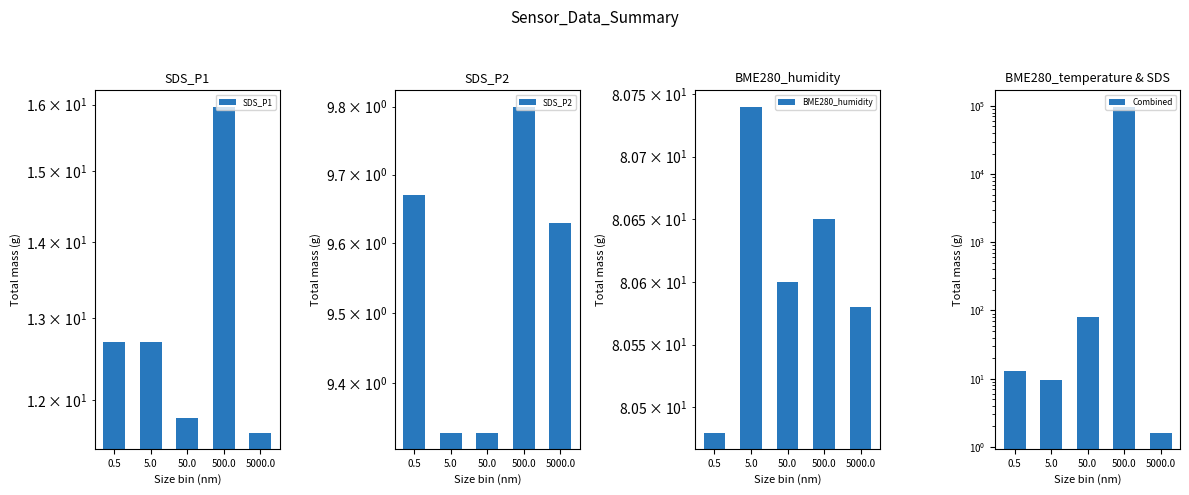

Reading right to left, list all the values displayed in this chart.

SDS_P1: 5000.0=11.6	500.0=16.0	50.0=11.8	5.0=12.7	0.5=12.7
SDS_P2: 5000.0=9.6	500.0=9.8	50.0=9.3	5.0=9.3	0.5=9.7
BME280_humidity: 5000.0=80.6	500.0=80.7	50.0=80.6	5.0=80.7	0.5=80.5
Combined: 5000.0=1.6	500.0=97647.6	50.0=80.6	5.0=9.6	0.5=13.0